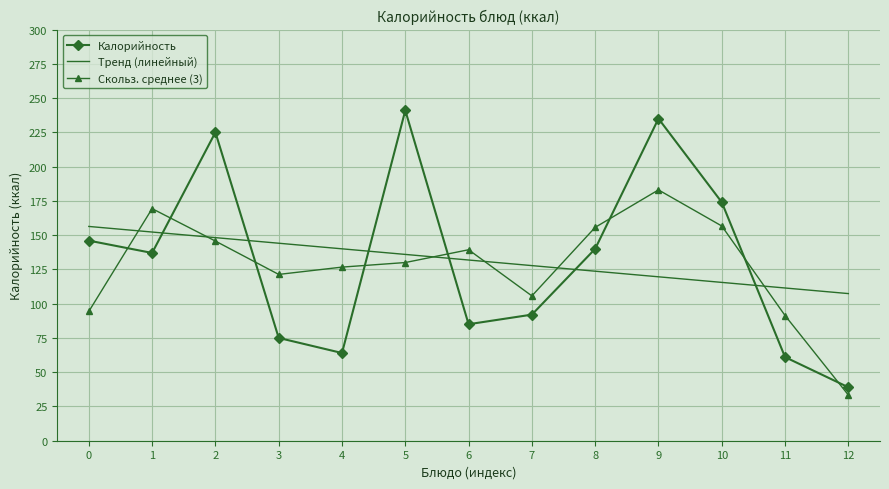

What are all the series names shown in the legend?

Калорийность, Тренд (линейный), Скольз. среднее (3)